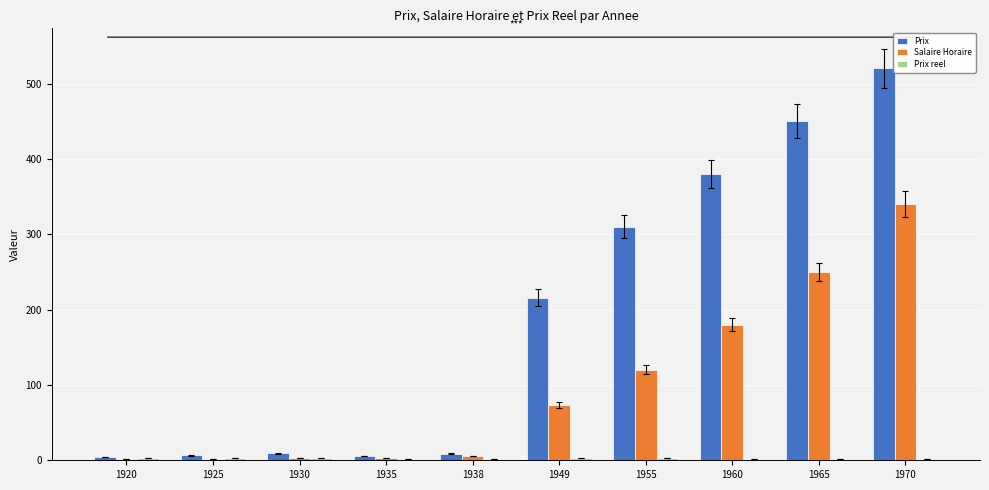

What is the total value across all series at 1935?

10.7